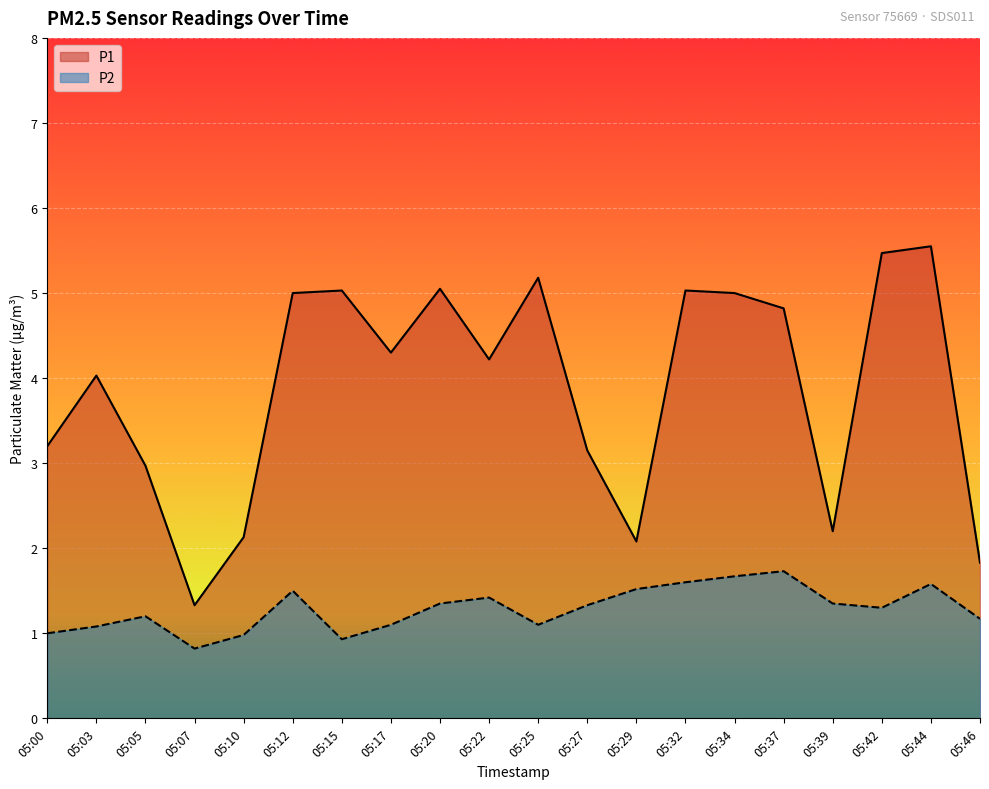

What is the value of the P1 point at the 3rd from the left?

3.0